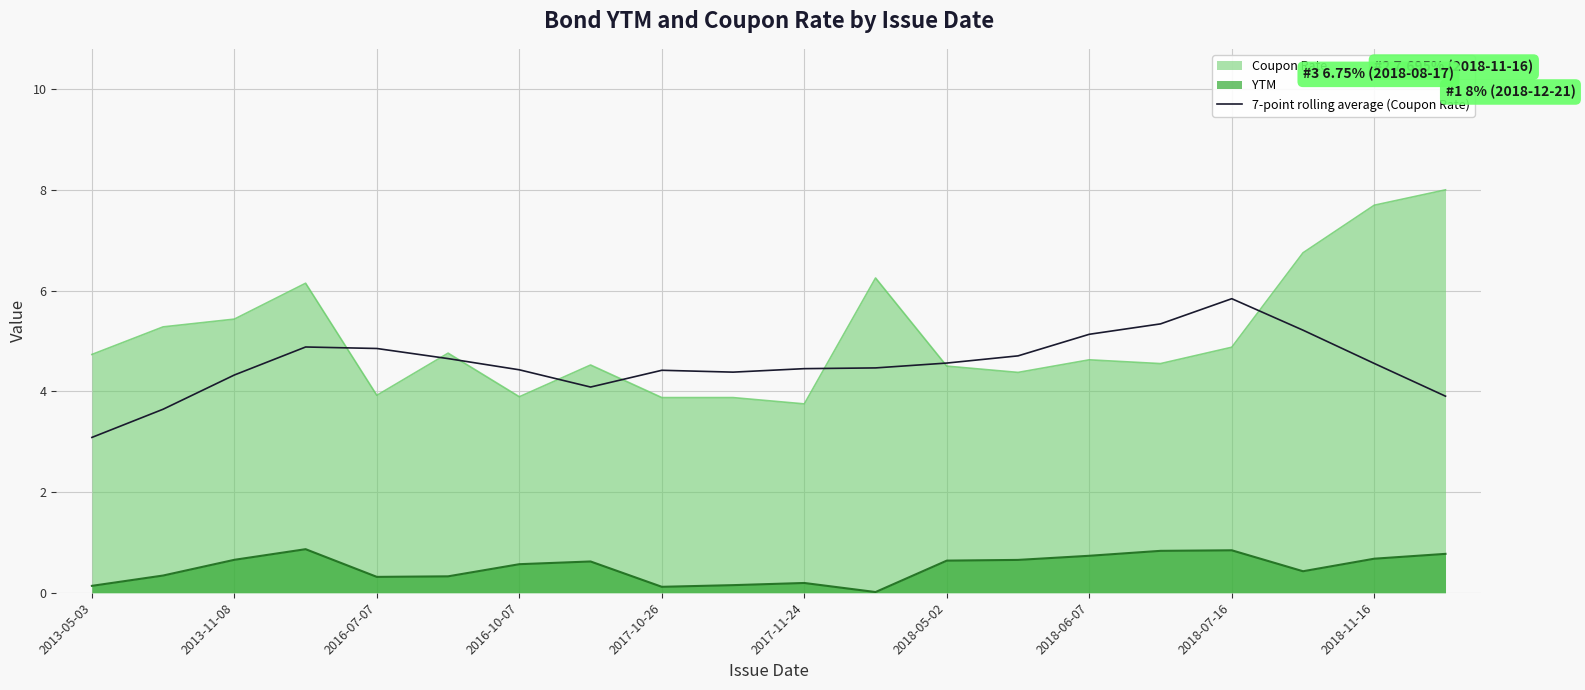

The value of Coupon Rate at 2017-10-26 is 3.9. True or false?

True